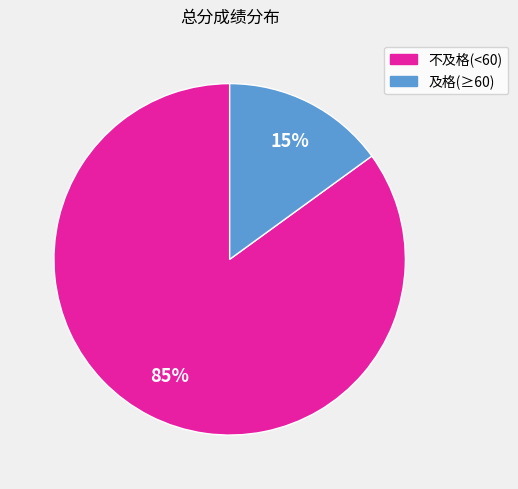

Does any single category account for the majority?

Yes